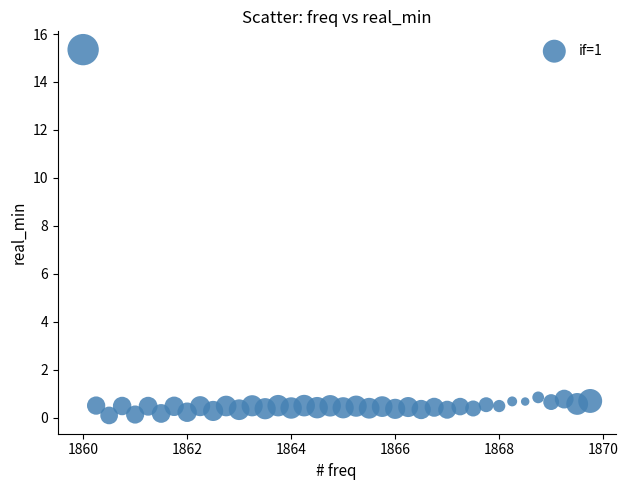

What is the range of Y values (max minus min)?

15.3